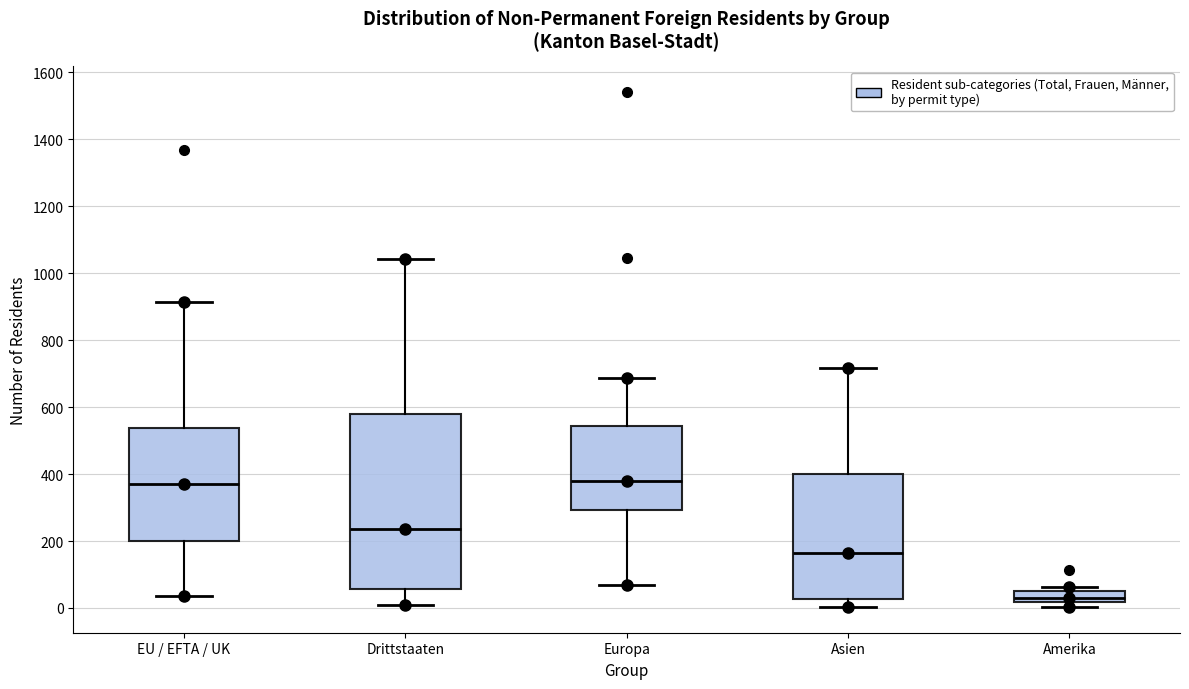

Where does the upper whisker of the box for Asien end on the y-axis? The values are not printed on the chart, so give them approximately, as read against the axis.

720